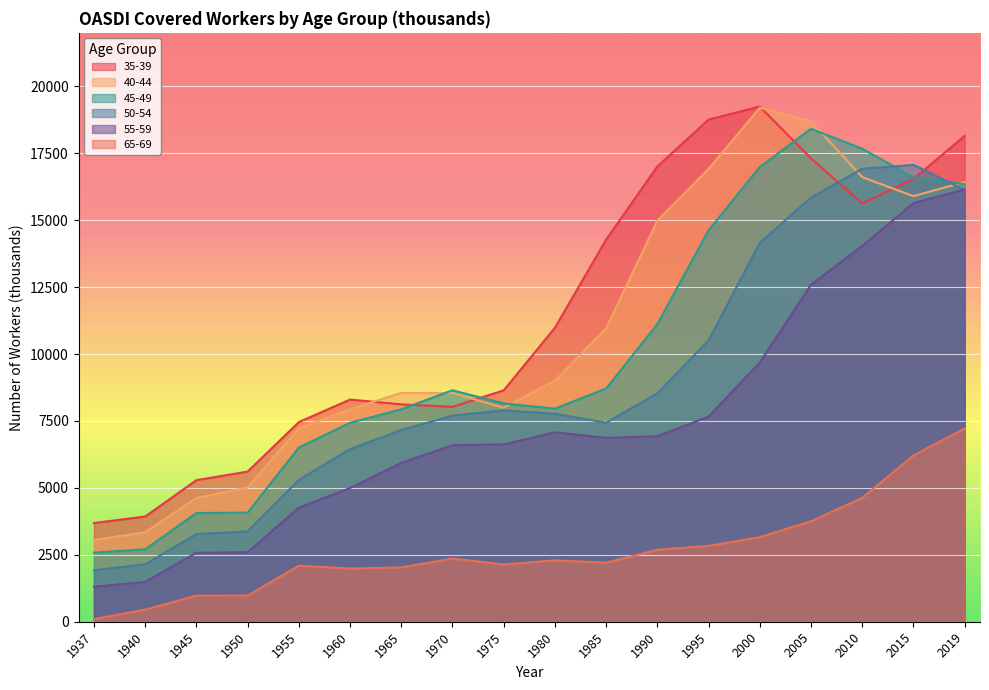

Where does the 50-54 series first go above 7768?

1975